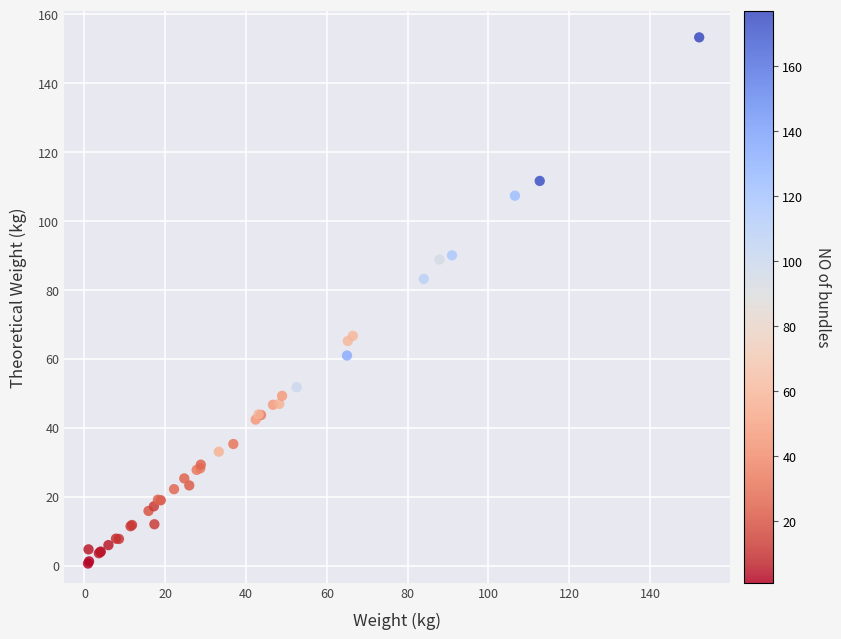

What Y value in the scatter plot is closest to 76?

83.2